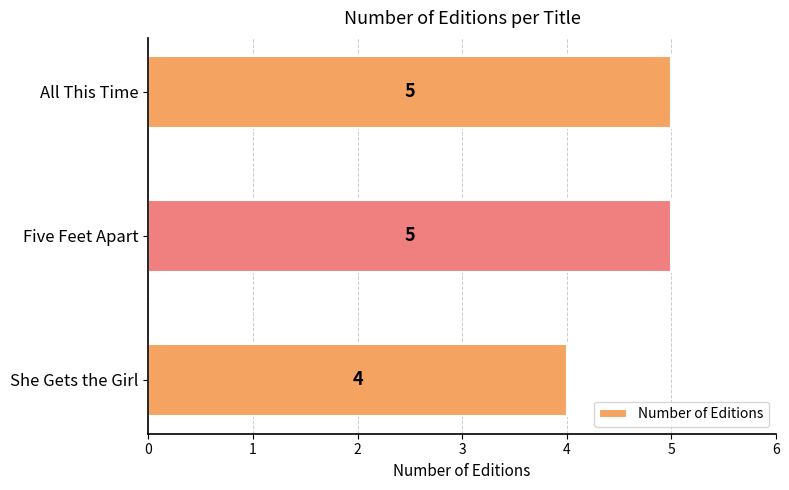

How many categories are shown in the chart?

3